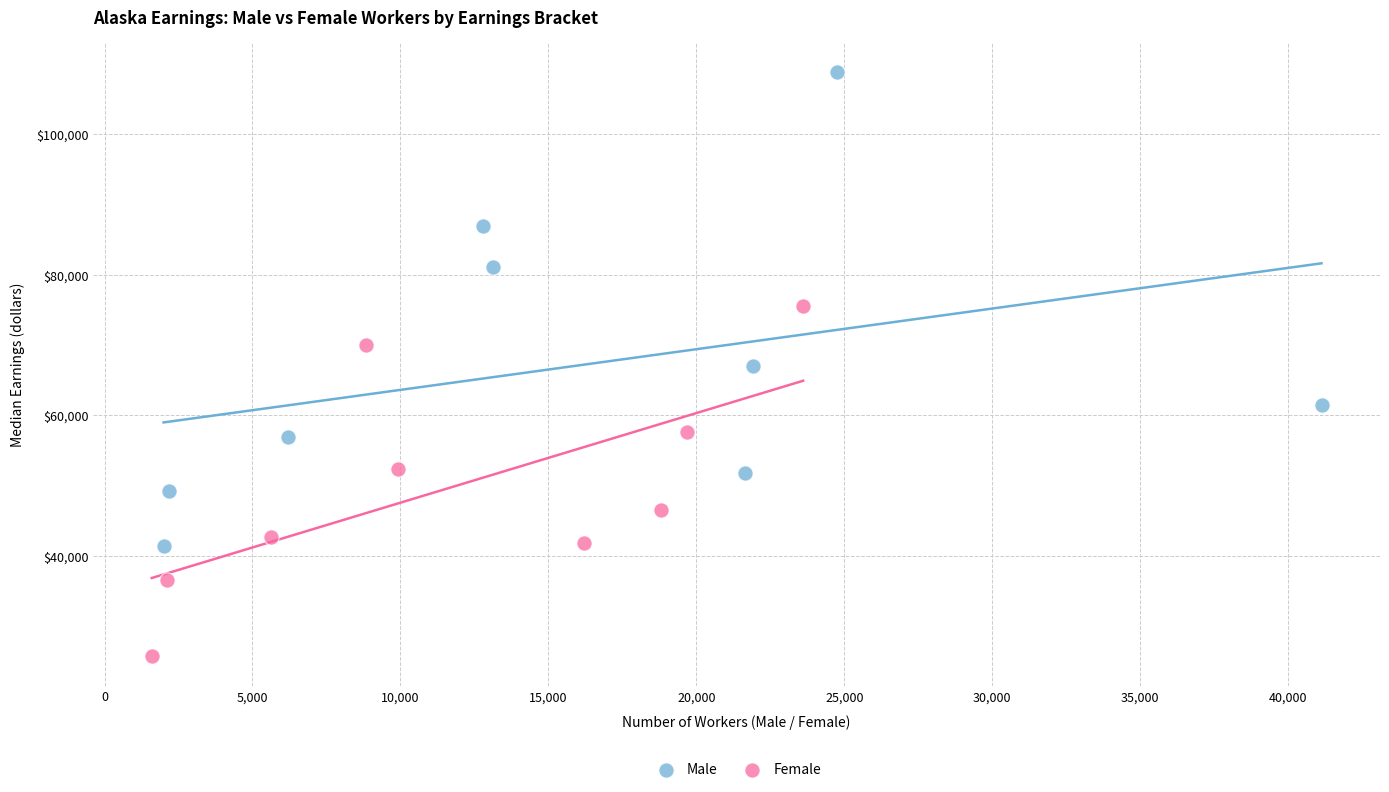

Which series reaches the maximum Y coordinate?

Male